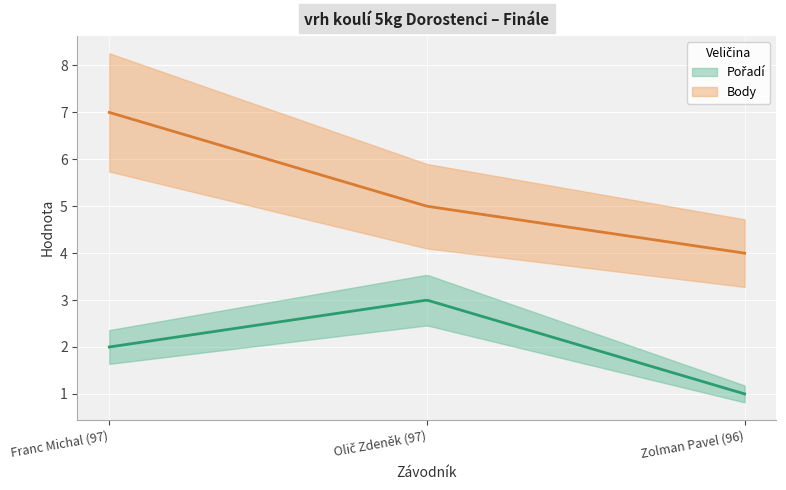

Where does the Pořadí series first go above 2?

Olič Zdeněk (97)